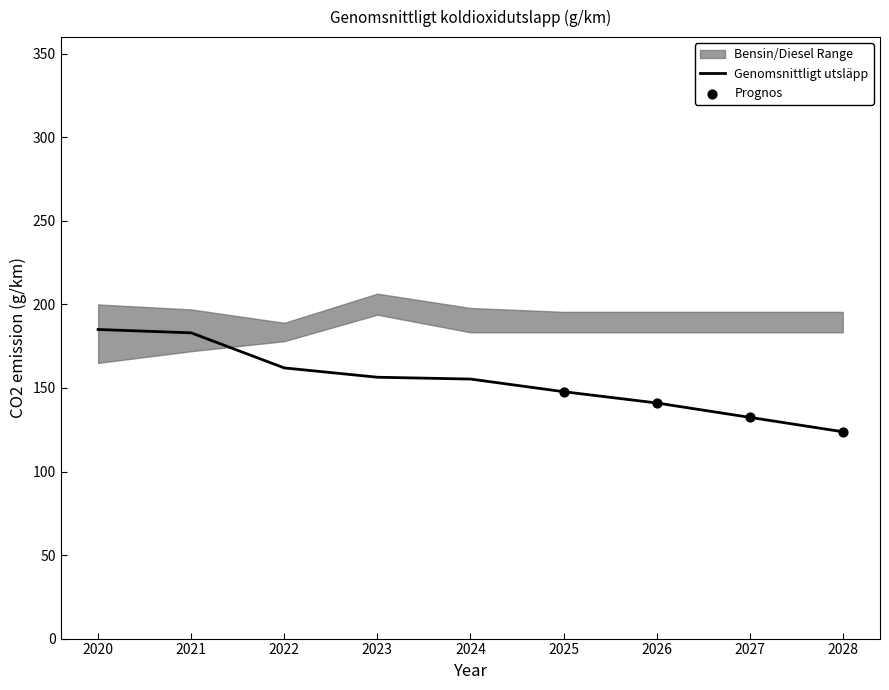

At which category is the sum across all series the highest?

2023